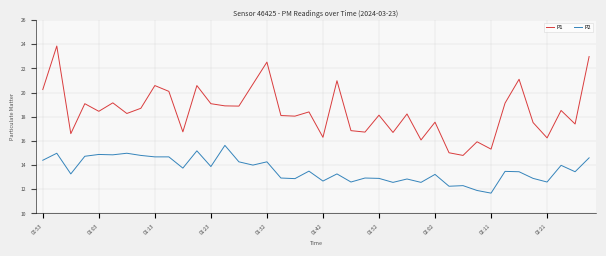

How many lines are shown in the chart?

2